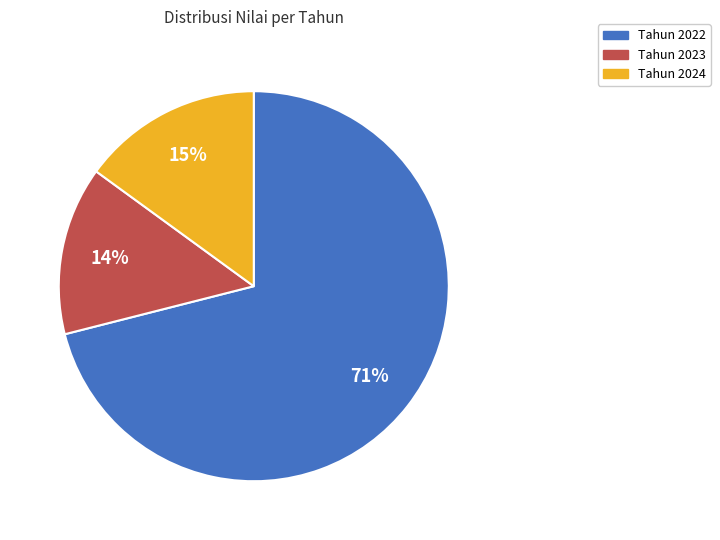

Does any single category account for the majority?

Yes